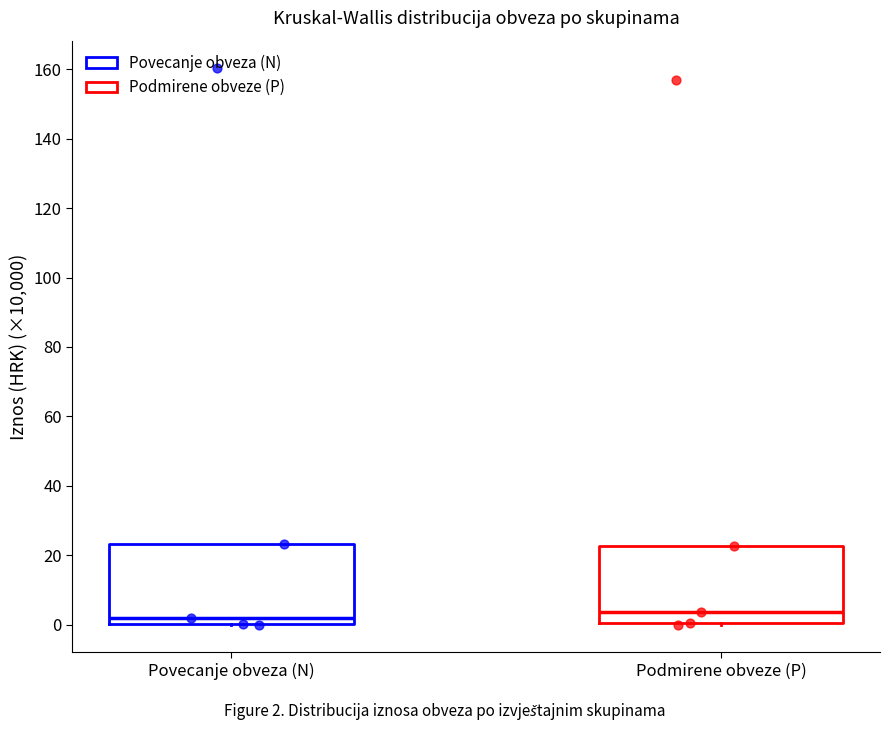

Reading left to right, read every box against the y-axis: the position of its median line, the range the box covers, and the ends of its whiskers. The values are not printed on the chart, so give them approximately, as read against the axis.

Povecanje obveza (N): median 2, box 0 to 24, whiskers 0 to 24
Podmirene obveze (P): median 4, box 0 to 22, whiskers 0 to 22